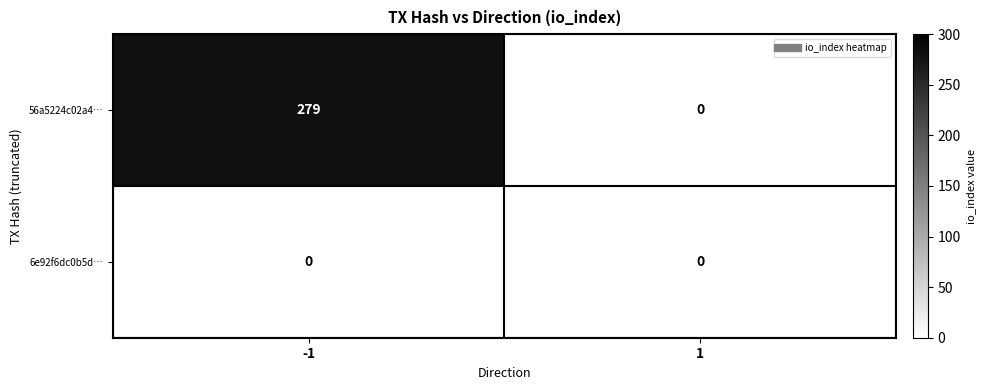

What value does the 56a5224c02a4… series have at -1?

279